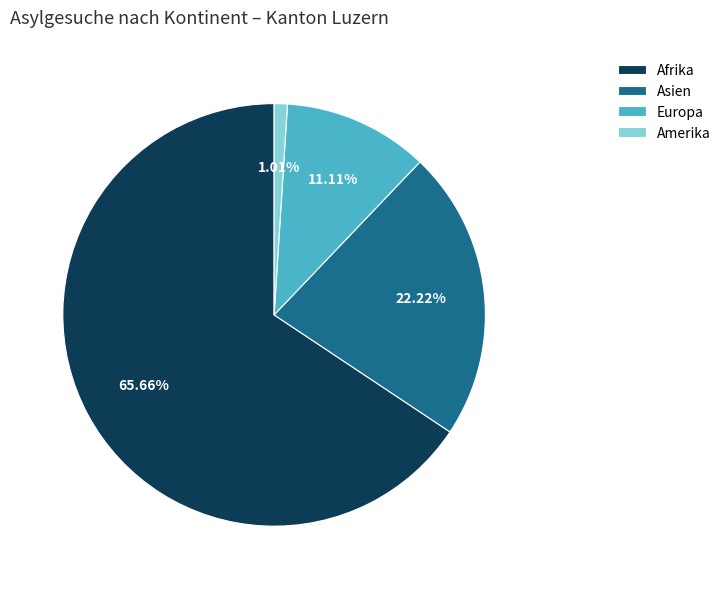

True or false: Amerika accounts for 1% of the total.

True